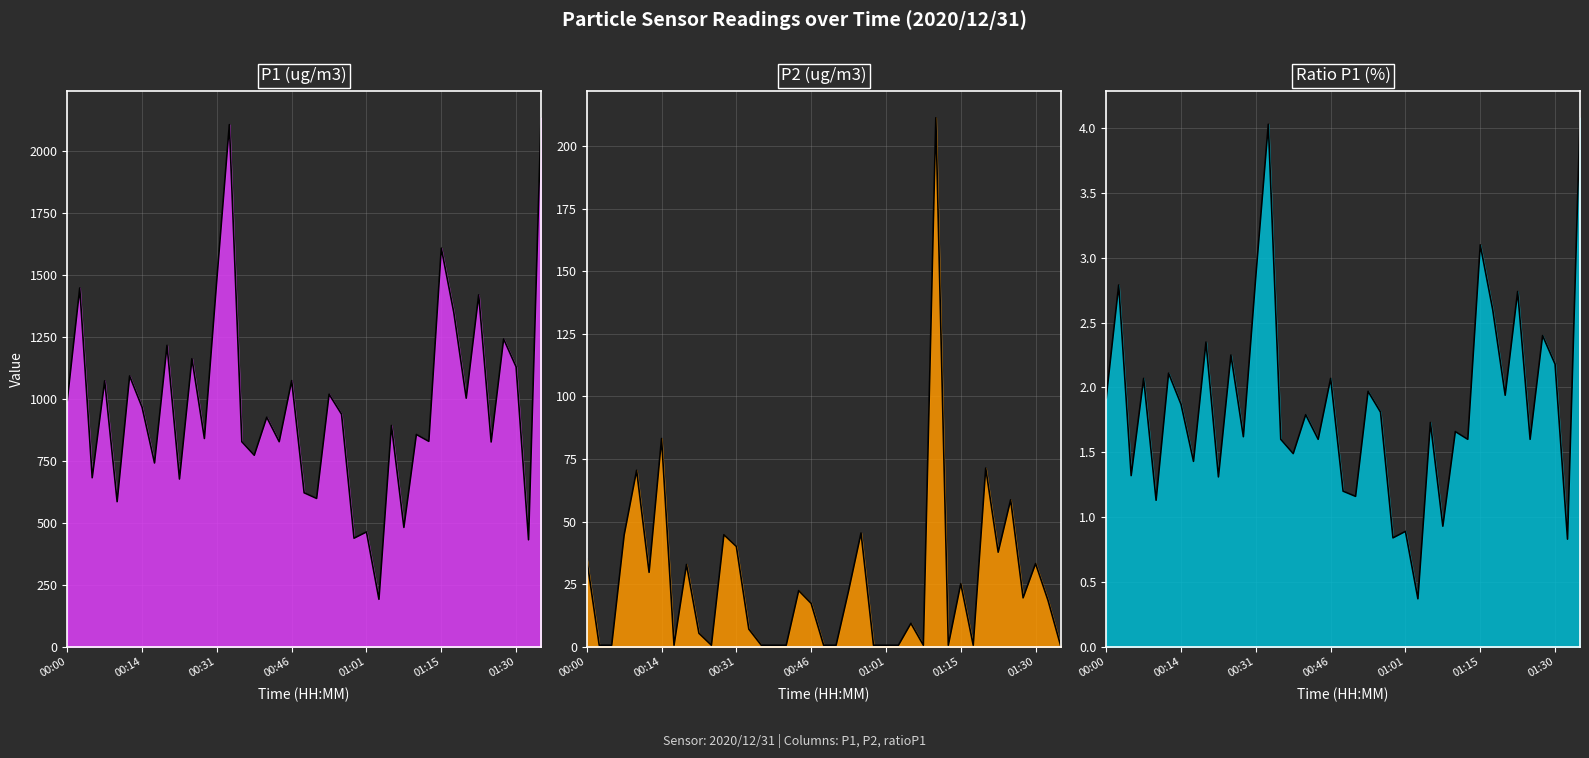

Is it true that P1 line equals 828.1 at 29?

True